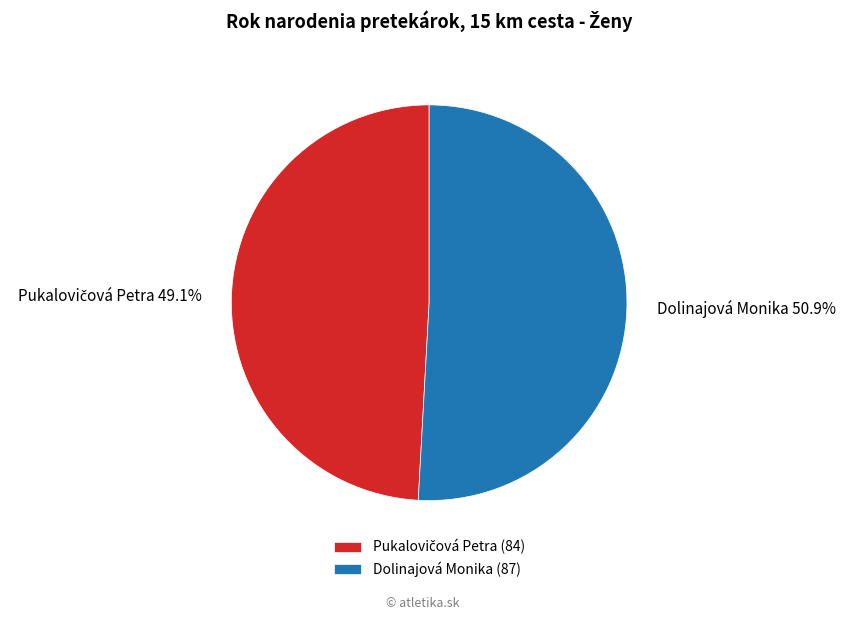

Is there any slice that represents more than half of the pie?

Yes